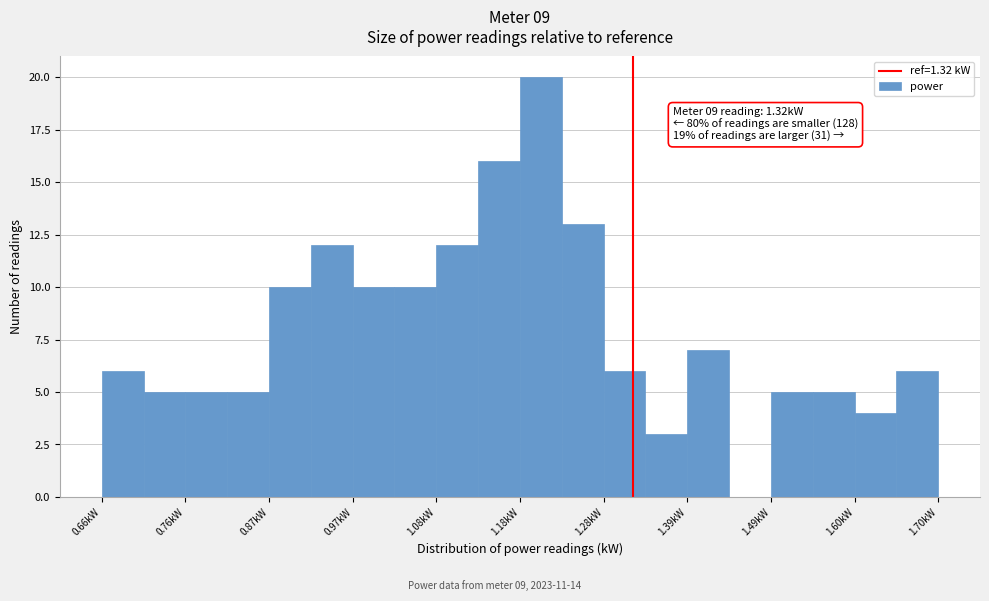

Around what value on the x-axis is the tallest bar? Give the approximate position of its centre, as read against the axis.

1.20